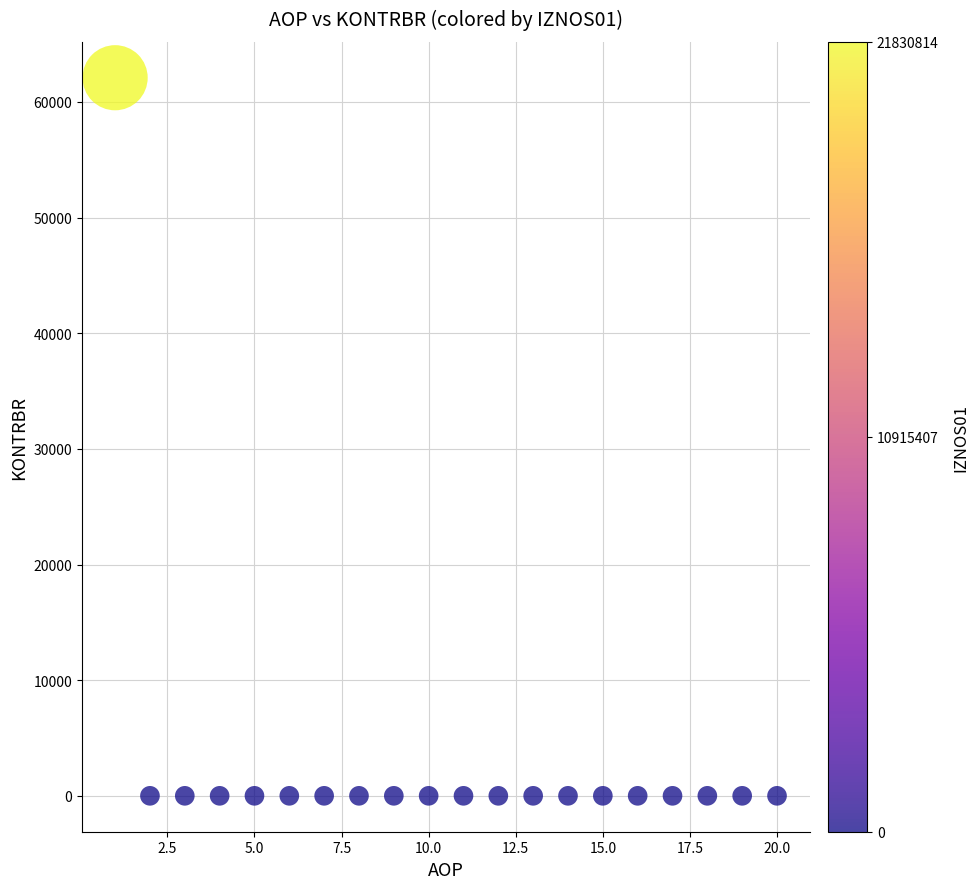

What is the range of Y values (max minus min)?

62097.1